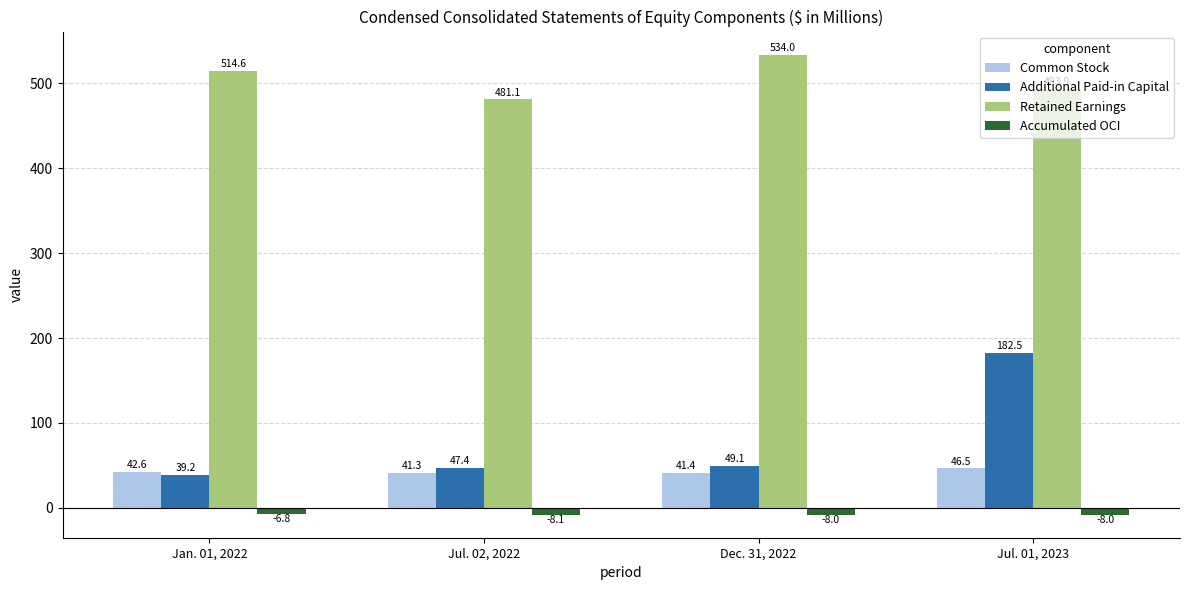

Reading left to right, extract all data points from this chart.

Common Stock: Jan. 01, 2022=42.6	Jul. 02, 2022=41.3	Dec. 31, 2022=41.4	Jul. 01, 2023=46.5
Additional Paid-in Capital: Jan. 01, 2022=39.2	Jul. 02, 2022=47.4	Dec. 31, 2022=49.1	Jul. 01, 2023=182.5
Retained Earnings: Jan. 01, 2022=514.6	Jul. 02, 2022=481.1	Dec. 31, 2022=534.0	Jul. 01, 2023=493.9
Accumulated OCI: Jan. 01, 2022=-6.8	Jul. 02, 2022=-8.1	Dec. 31, 2022=-8.0	Jul. 01, 2023=-8.0